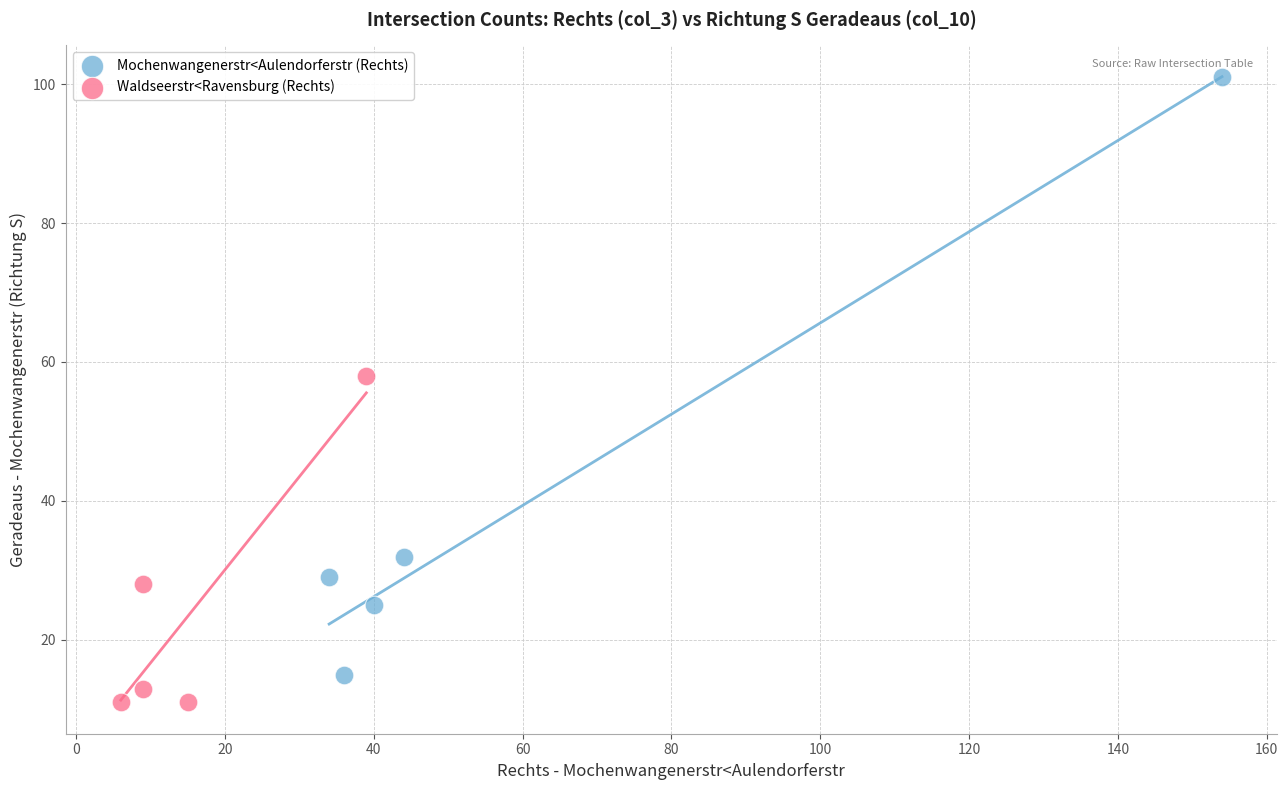

Which series reaches the minimum Y coordinate?

Waldseerstr<Ravensburg (Rechts)